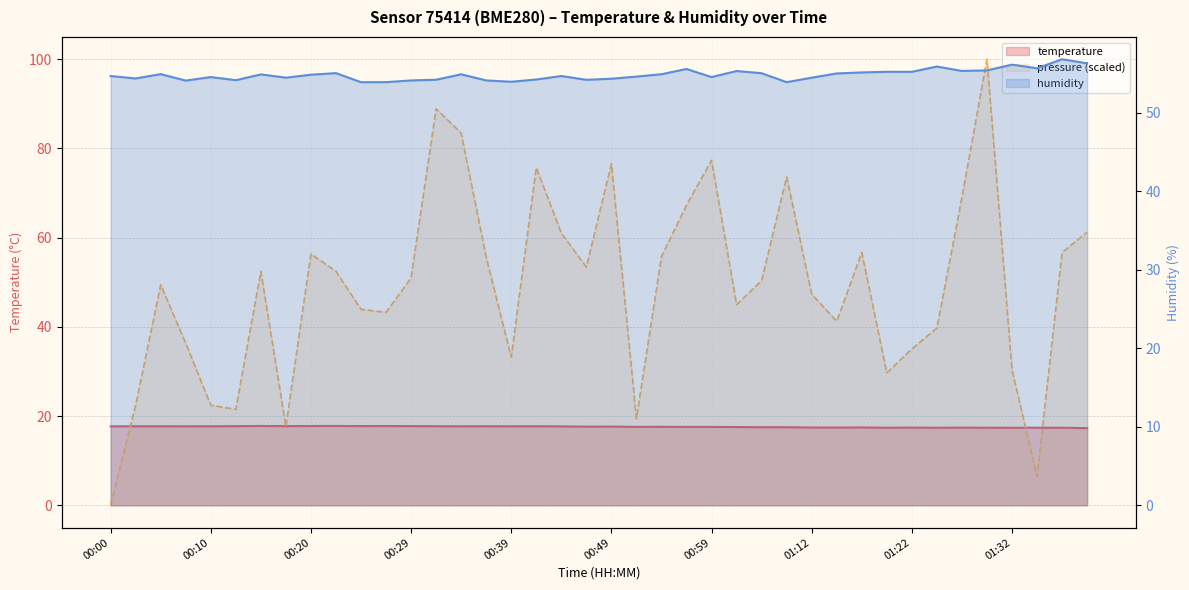

What is the label of the 31st point from the left?

01:17